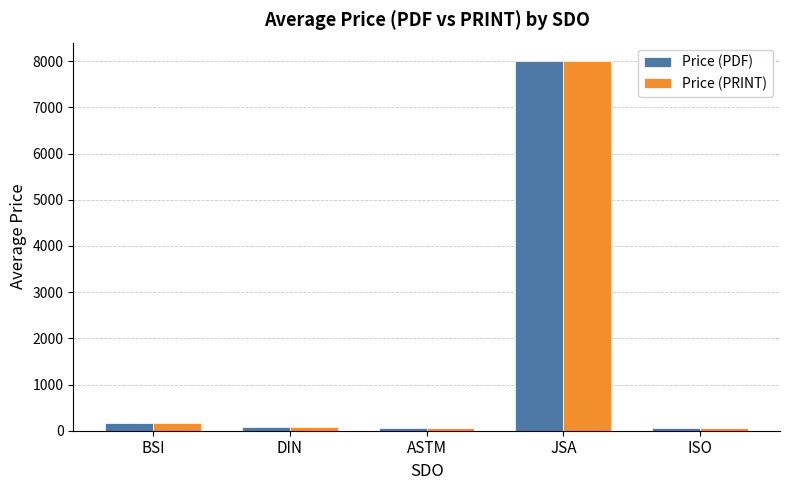

What is the value of the Price (PDF) bar at the 4th from the left?

8000.0